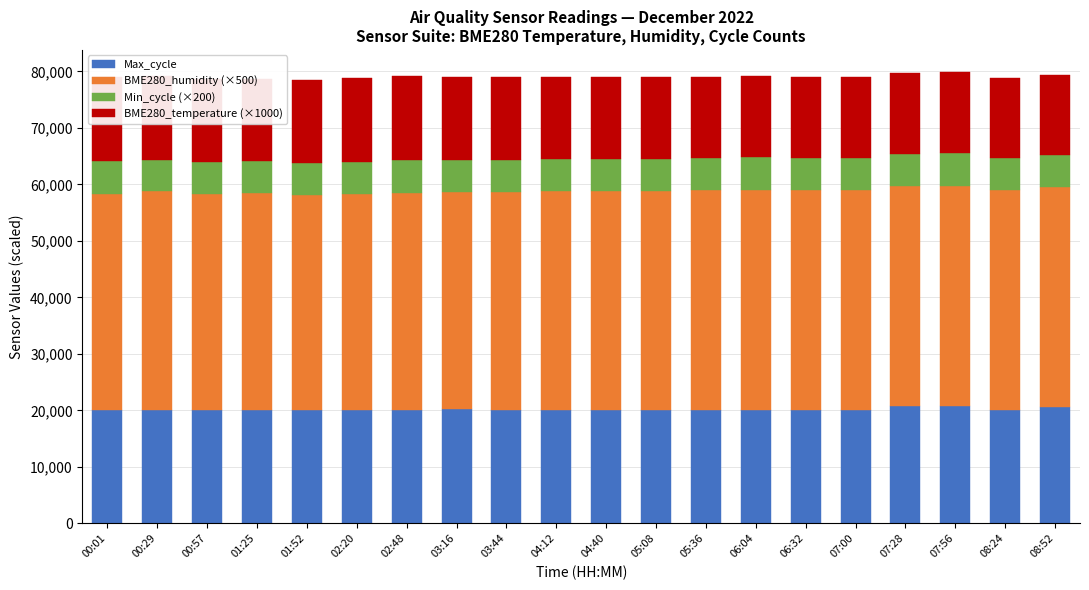

Between 00:57 and 02:48, which series saw the biggest shift?

BME280_temperature (×1000)